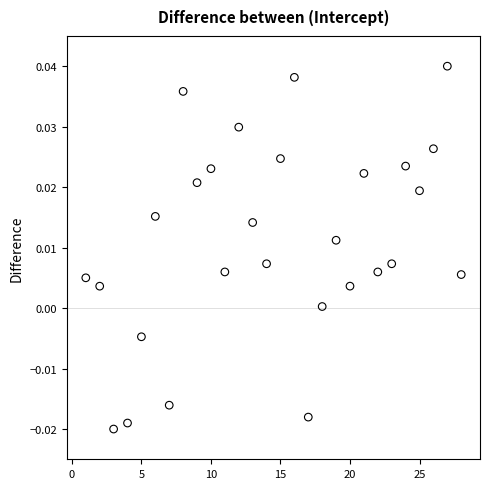

What is the range of X values (max minus min)?

27.0